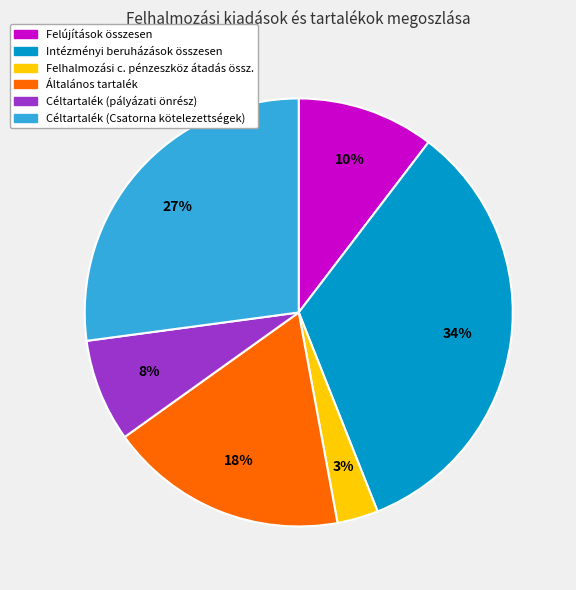

To the nearest percent, what portion does Intézményi beruházások összesen represent?

34%